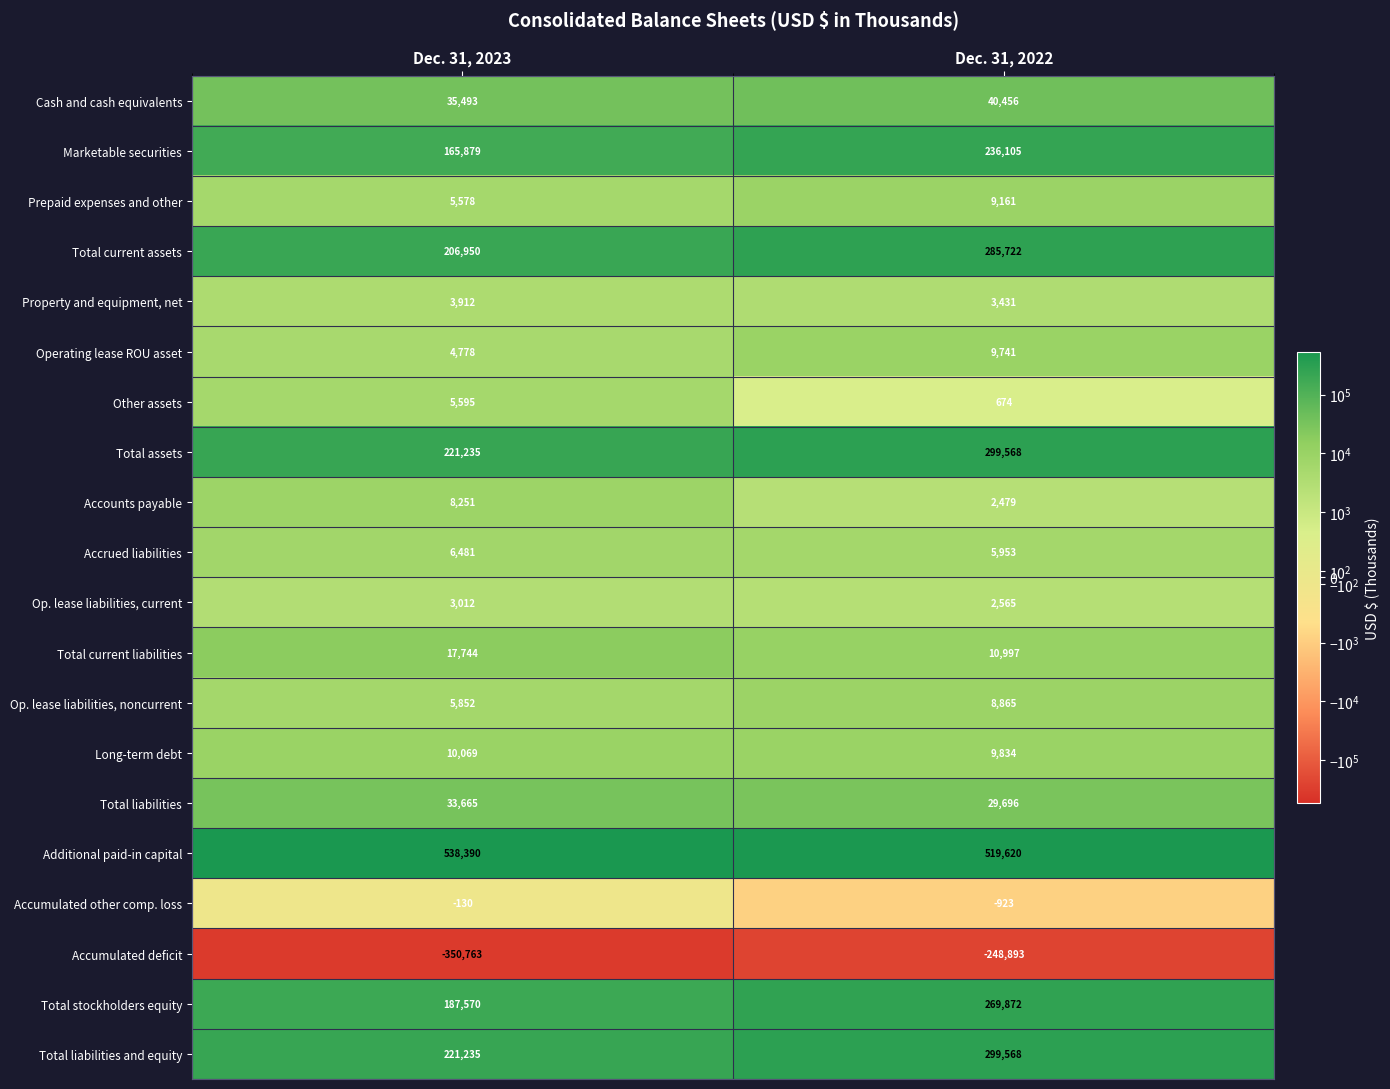

What is the sum of all Accumulated other comp. loss values?

-1053